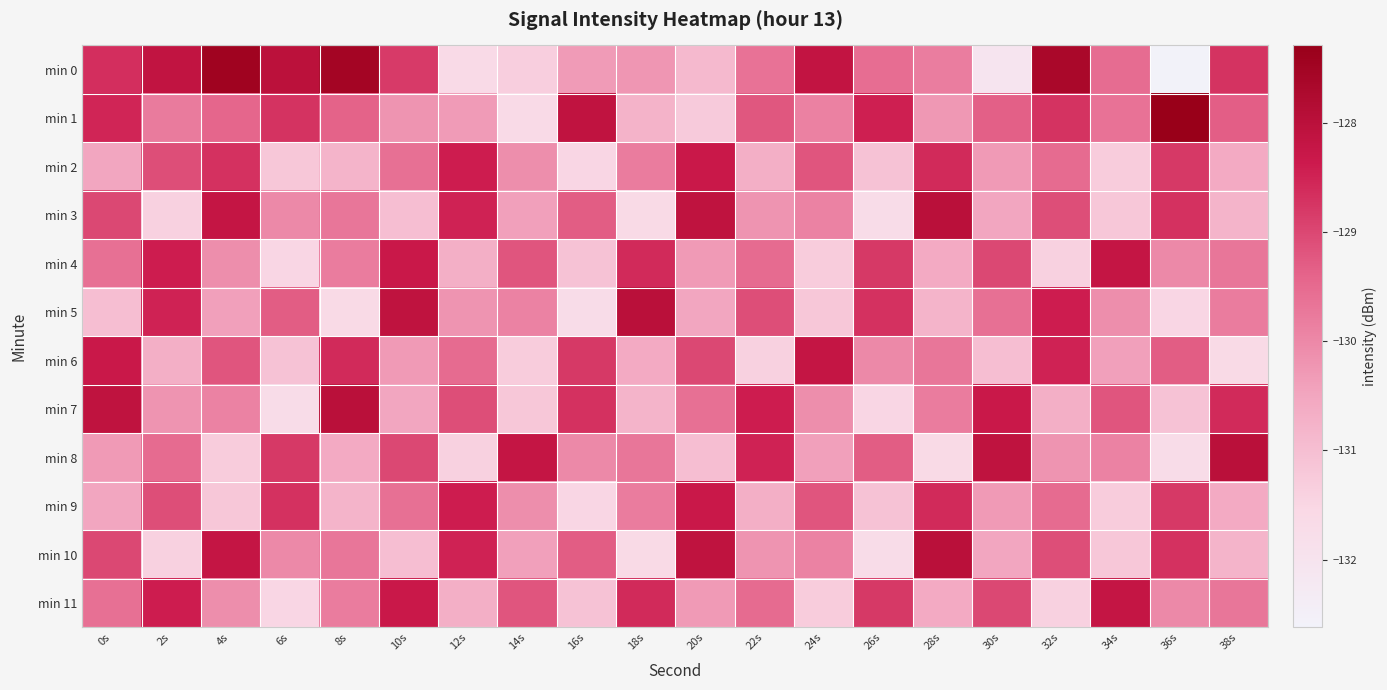

At how many categories does at least one series exceed -130?

20